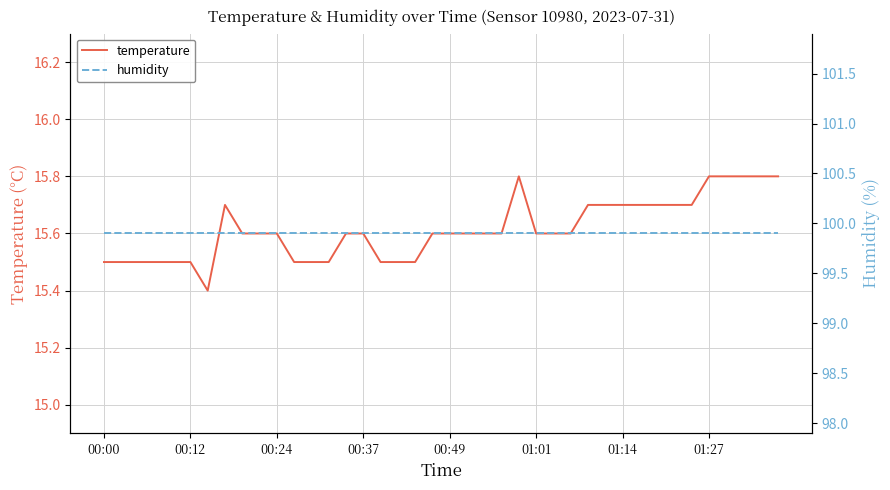

True or false: humidity and temperature cross at least once.

False